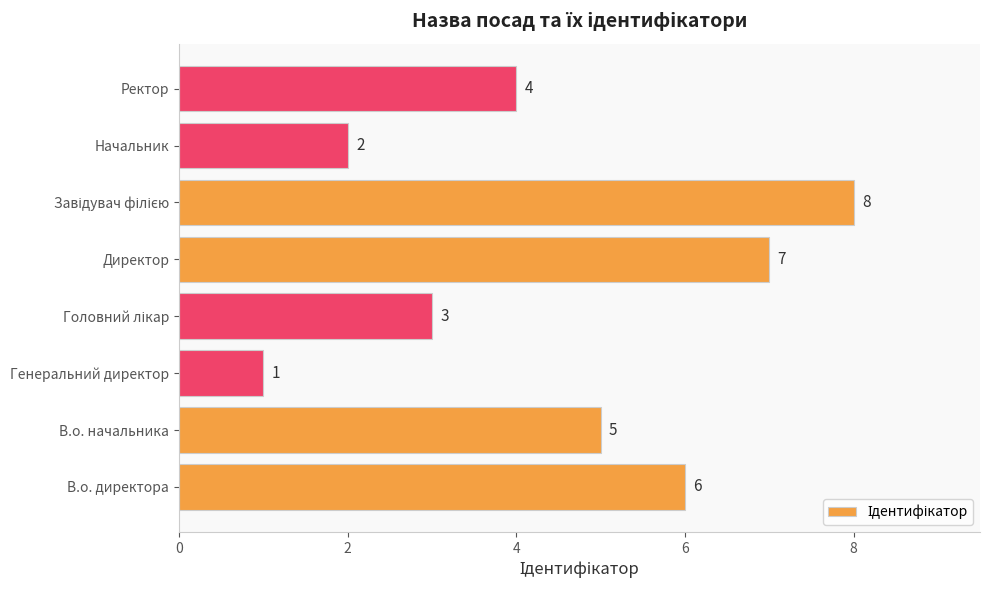

What is the difference between the second highest and second lowest values?

5